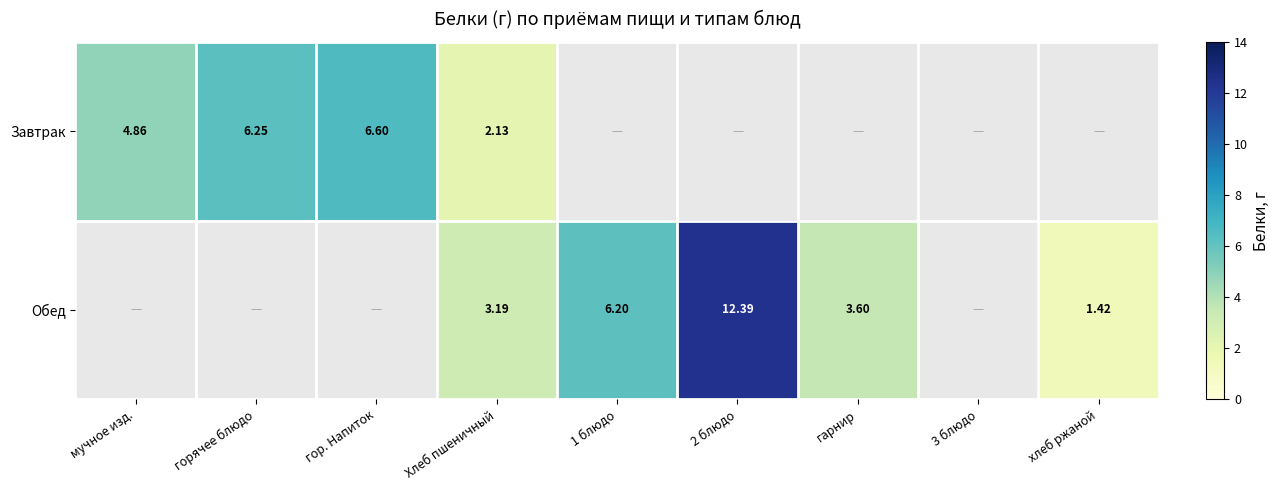

Is the value of Обед at 2 блюдо greater than the value of Завтрак at Хлеб пшеничный?

Yes